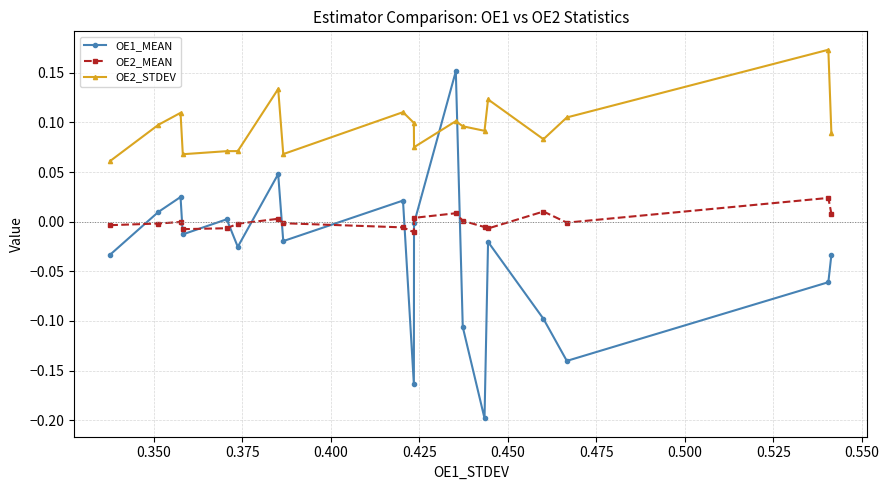

Count the OE2_STDEV values in the range 0 to 1.

19